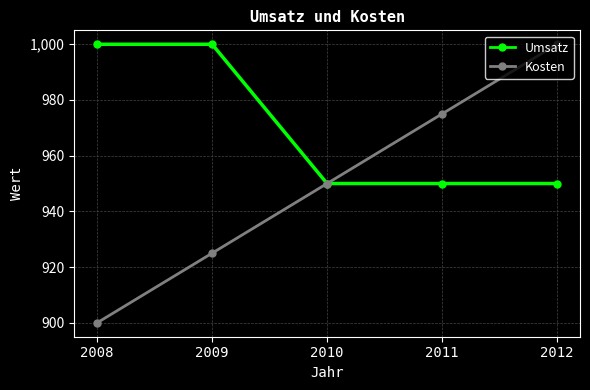

Reading left to right, extract all data points from this chart.

Umsatz: 1000	1000	950	950	950
Kosten: 900	925	950	975	1000